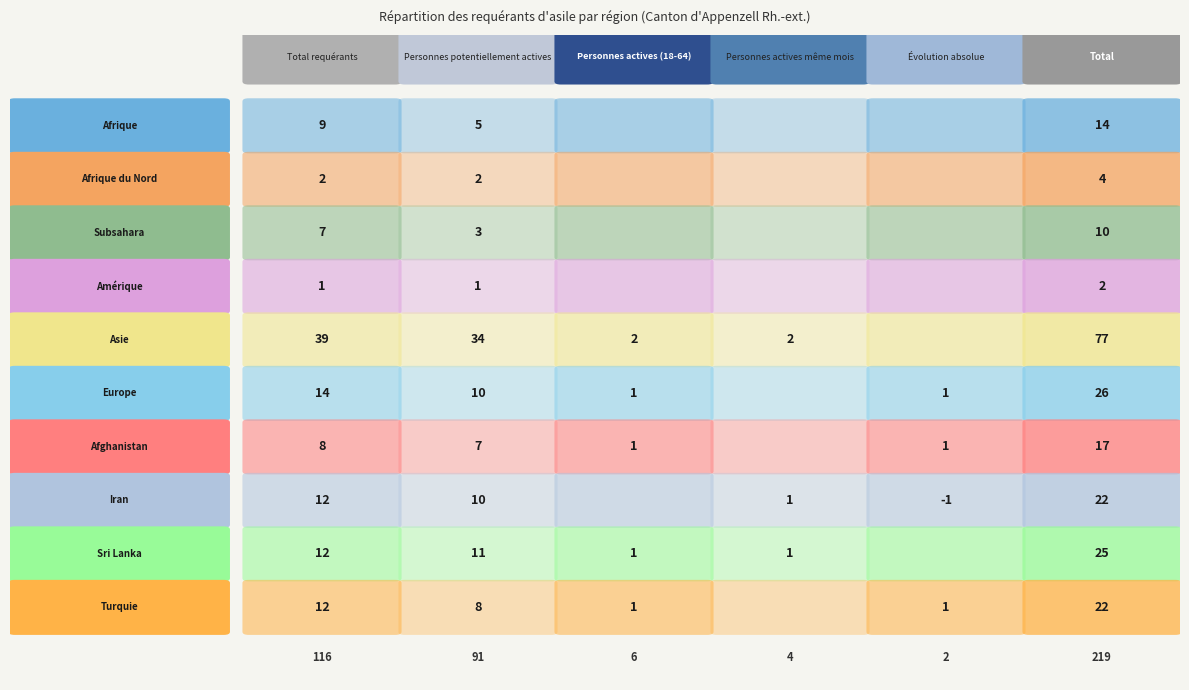

What is the total value across all series at 1?

91